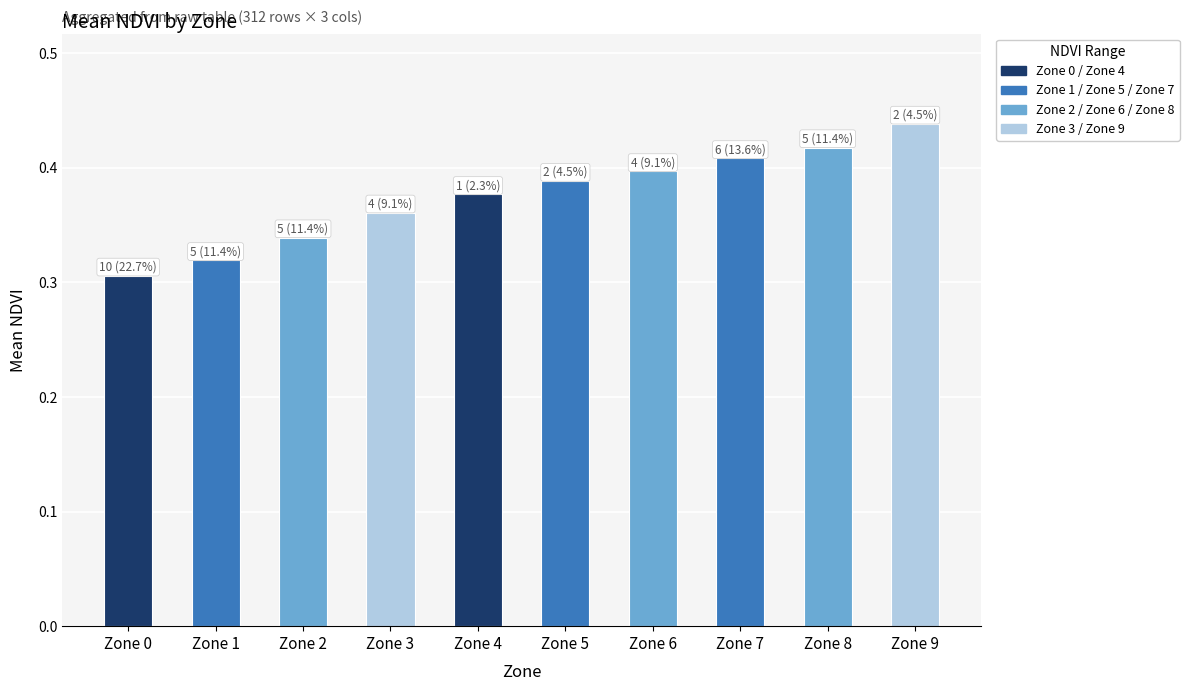

Is it true that the value at Zone 0 is 0.4?

False